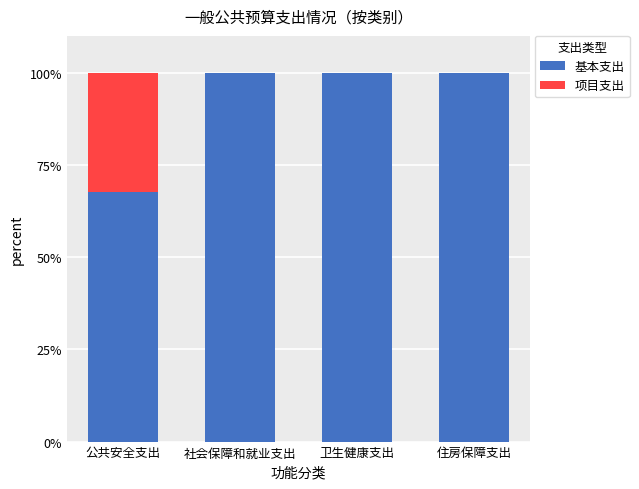

Read the 基本支出 value at 住房保障支出.

100.0